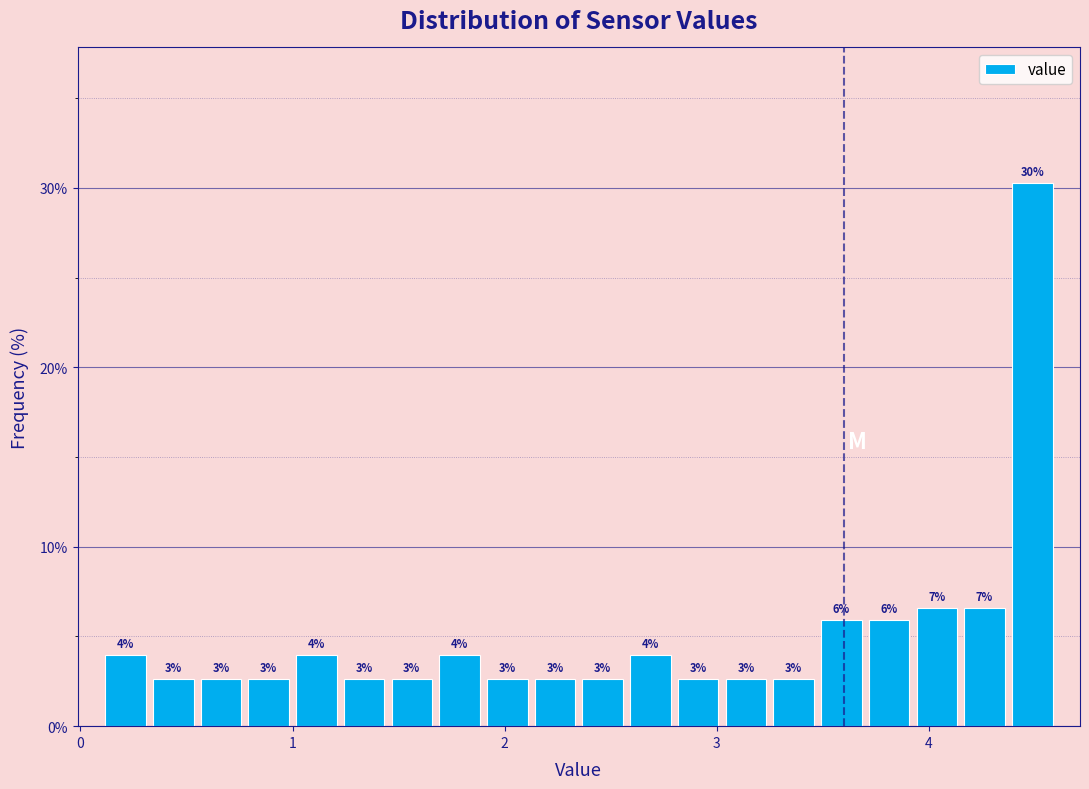

Read against the x-axis, roughly where is the centre of the tallest bar?

4.5